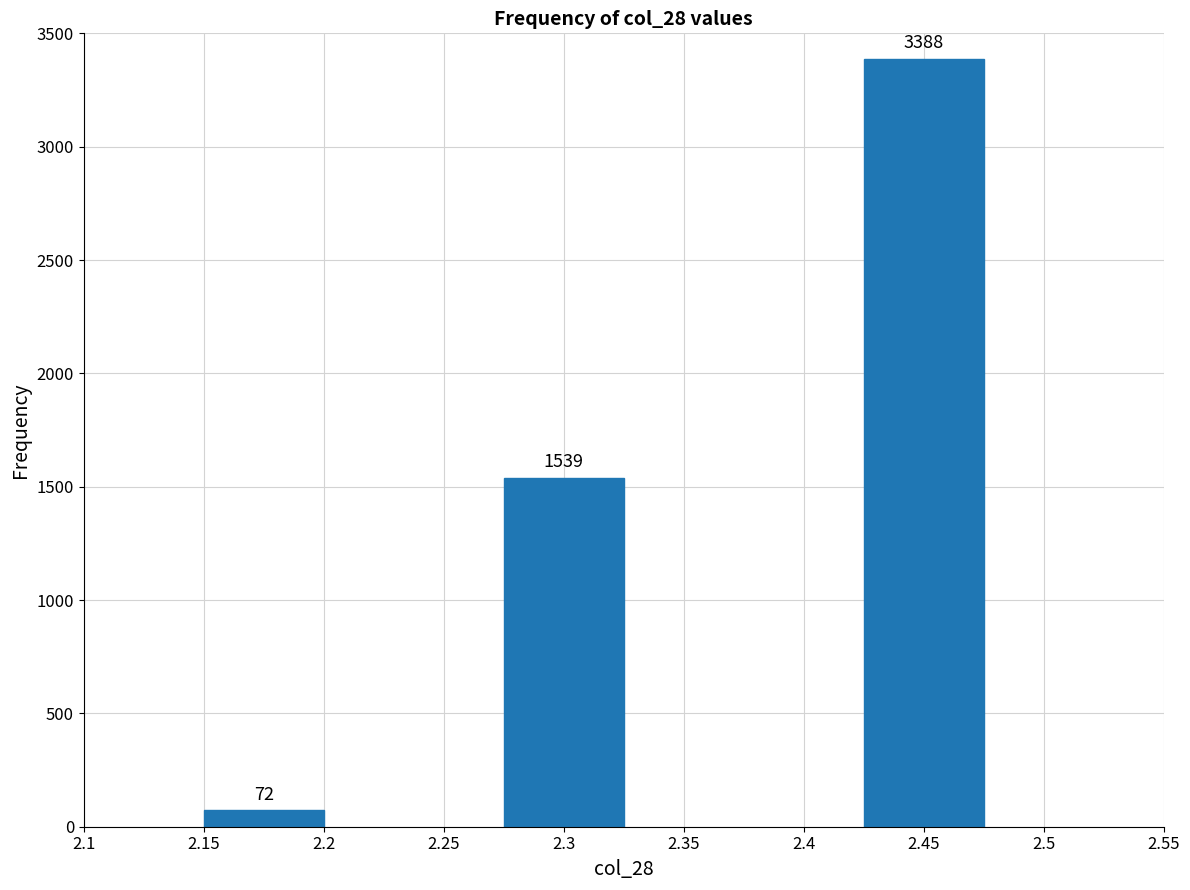

Reading left to right, transcribe all the data shown in this chart.

72	1539	3388